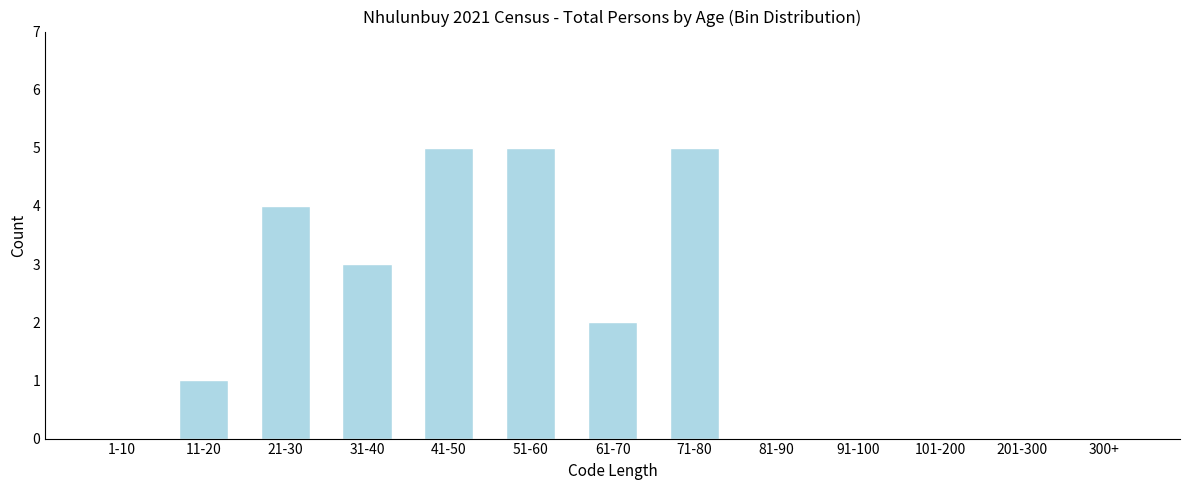

Reading right to left, extract all data points from this chart.

300+=0	201-300=0	101-200=0	91-100=0	81-90=0	71-80=5	61-70=2	51-60=5	41-50=5	31-40=3	21-30=4	11-20=1	1-10=0